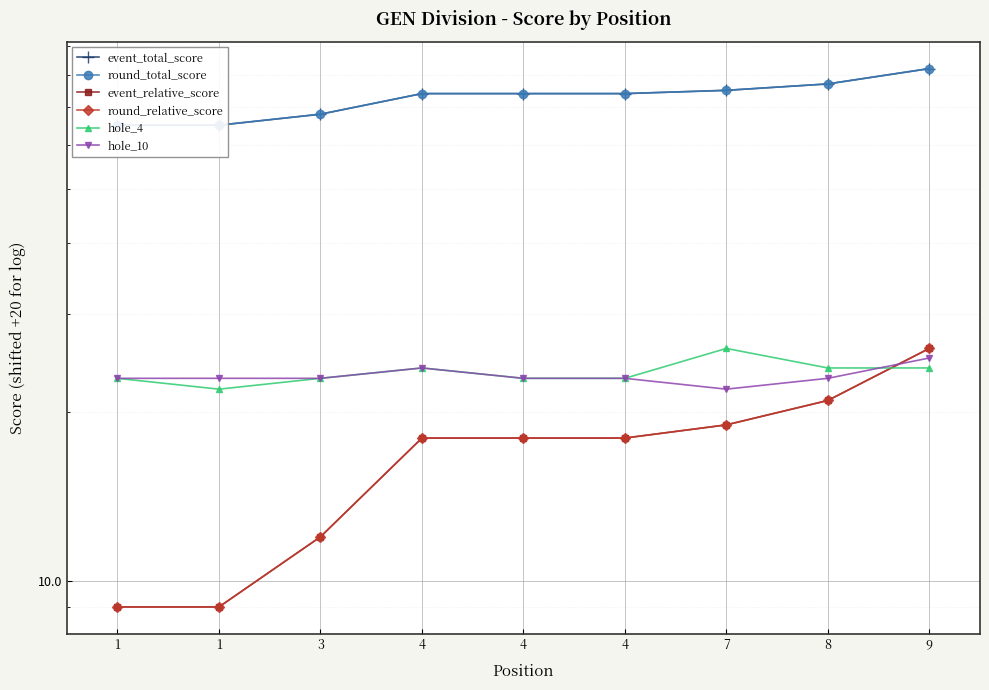

Between 3 and 4, which series saw the biggest shift?

event_total_score